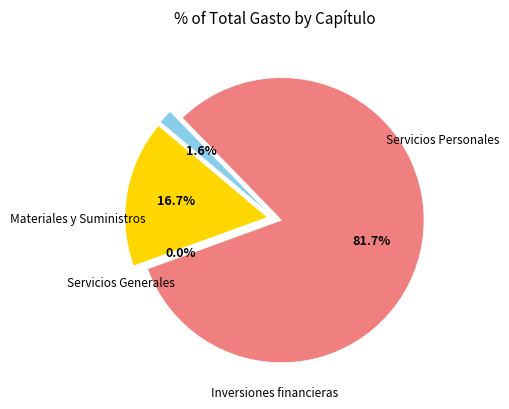

Which slice is the smallest?

Inversiones financieras